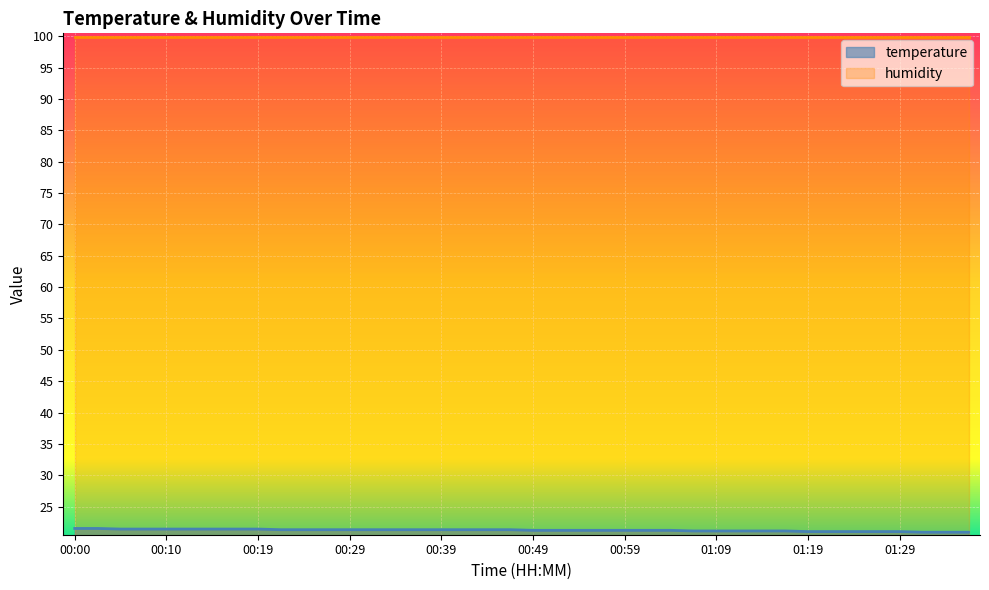

Is it true that the value at 01:09 is 30.8?

False